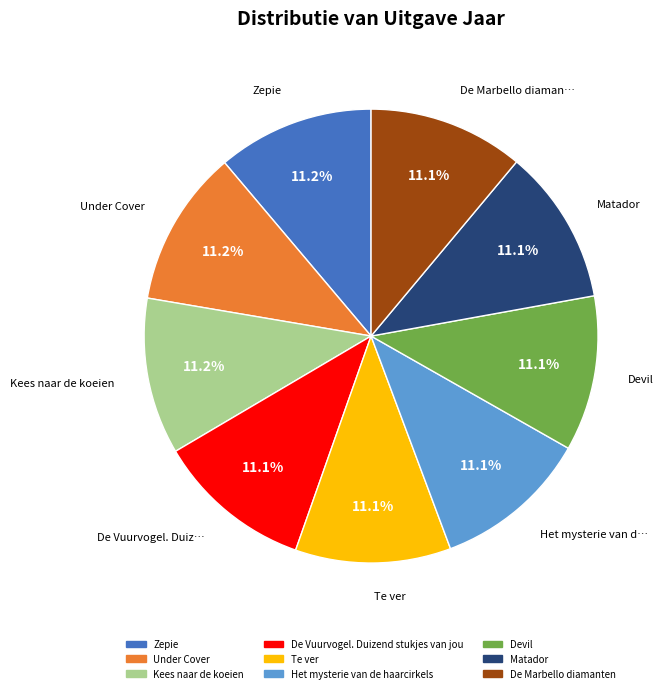

To the nearest percent, what portion does Devil represent?

11%